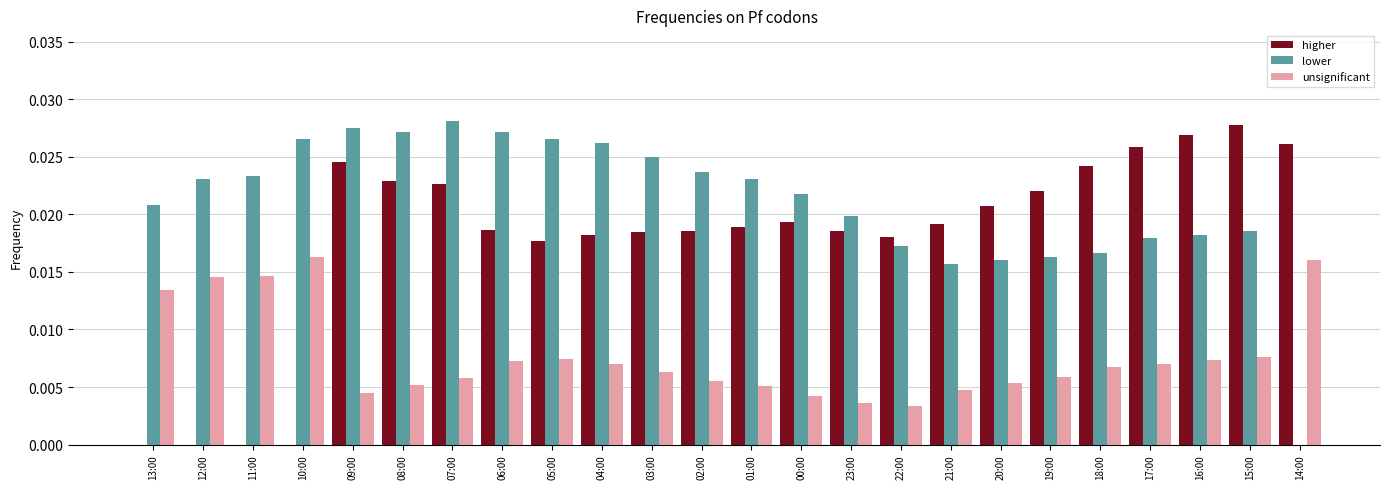

Is it true that unsignificant equals 0.0 at 20:00?

True